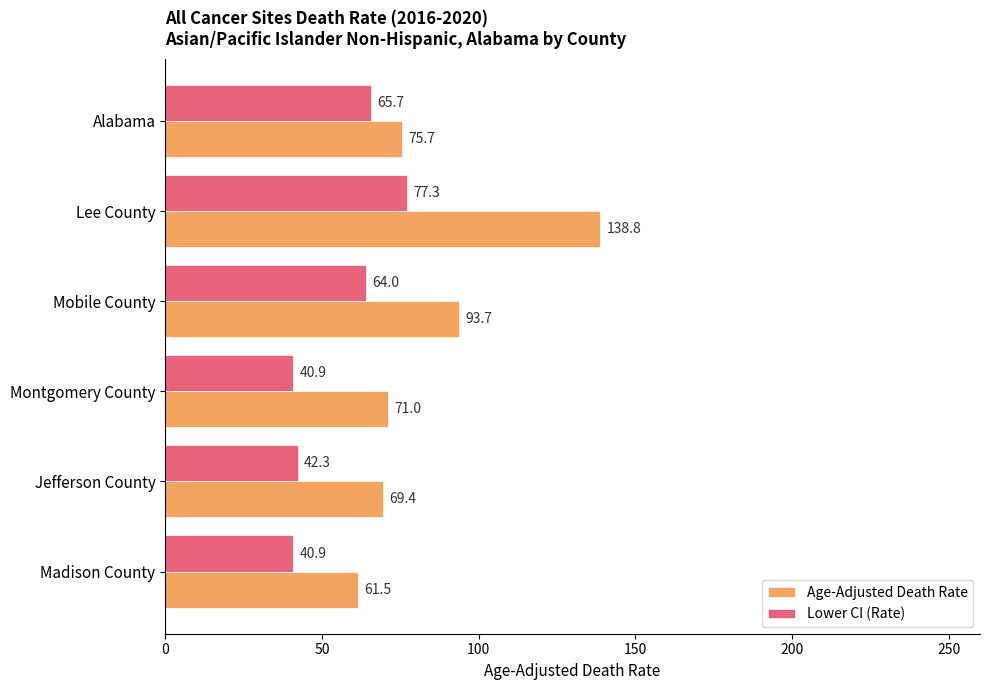

The Age-Adjusted Death Rate series shows 138.8 at Lee County. True or false?

True